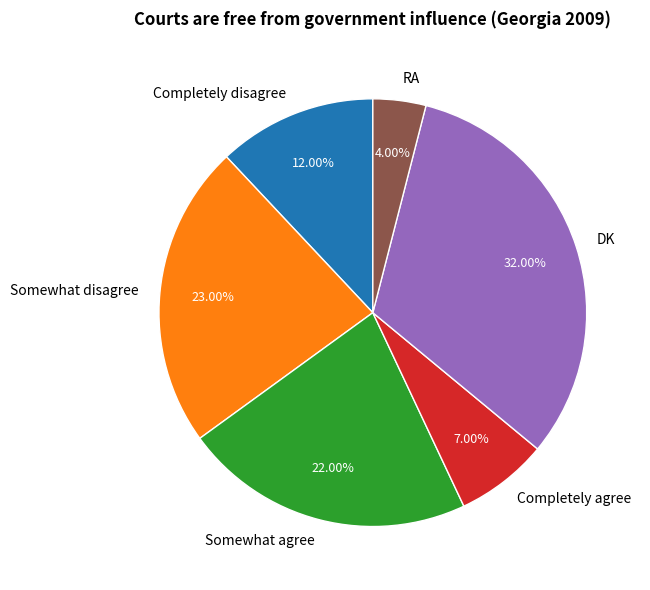

How many slices are in this pie chart?

6